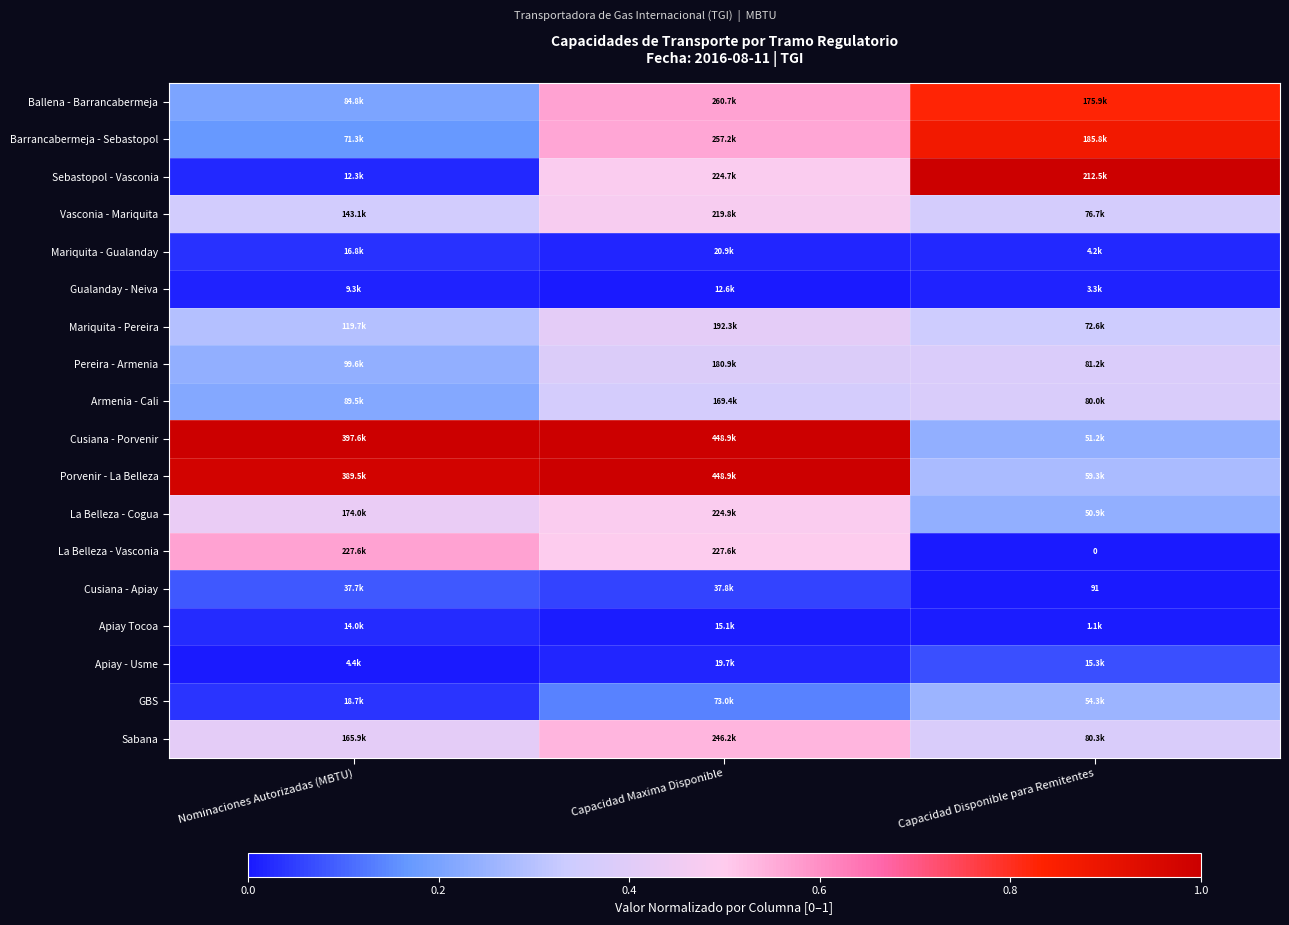

Which has a higher value, Capacidad Disponible para Remitentes or Capacidad Maxima Disponible?

Capacidad Disponible para Remitentes